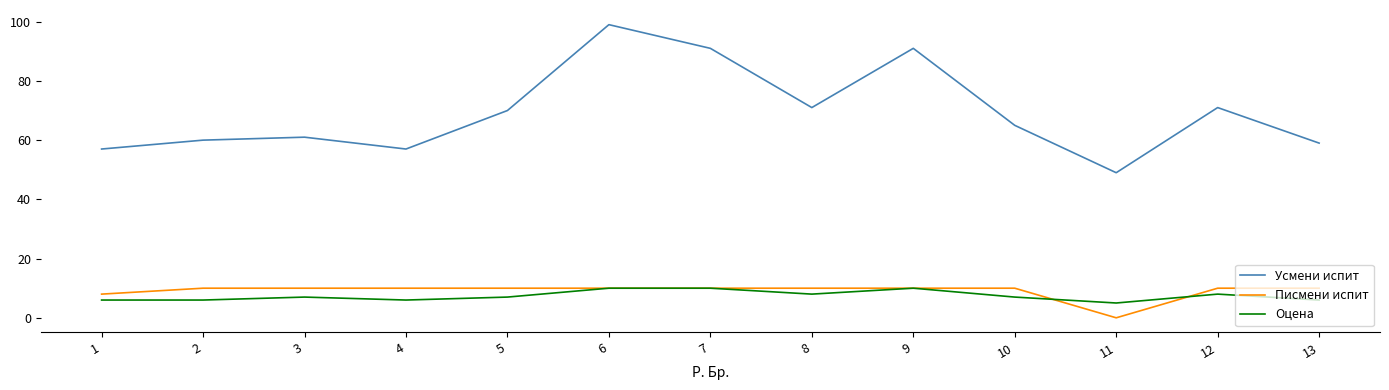

Which category has the highest value across all series?

6